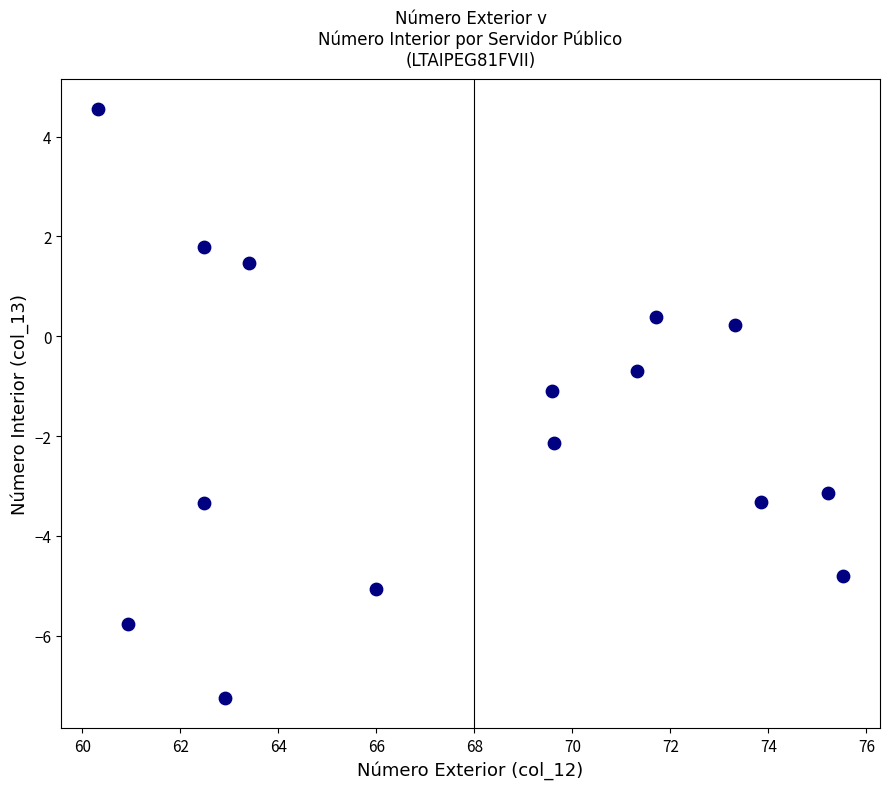

What is the range of Y values (max minus min)?

11.8